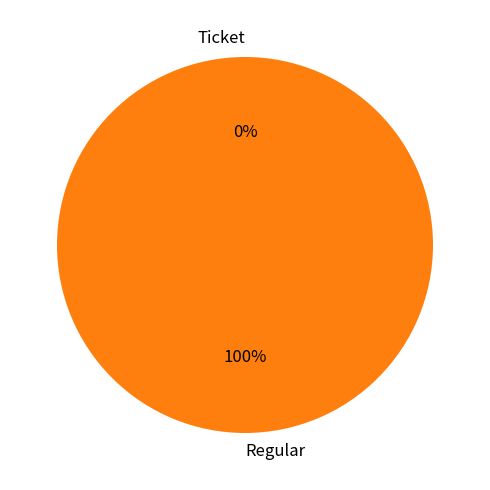

Is it true that Ticket is 0% of the pie?

True